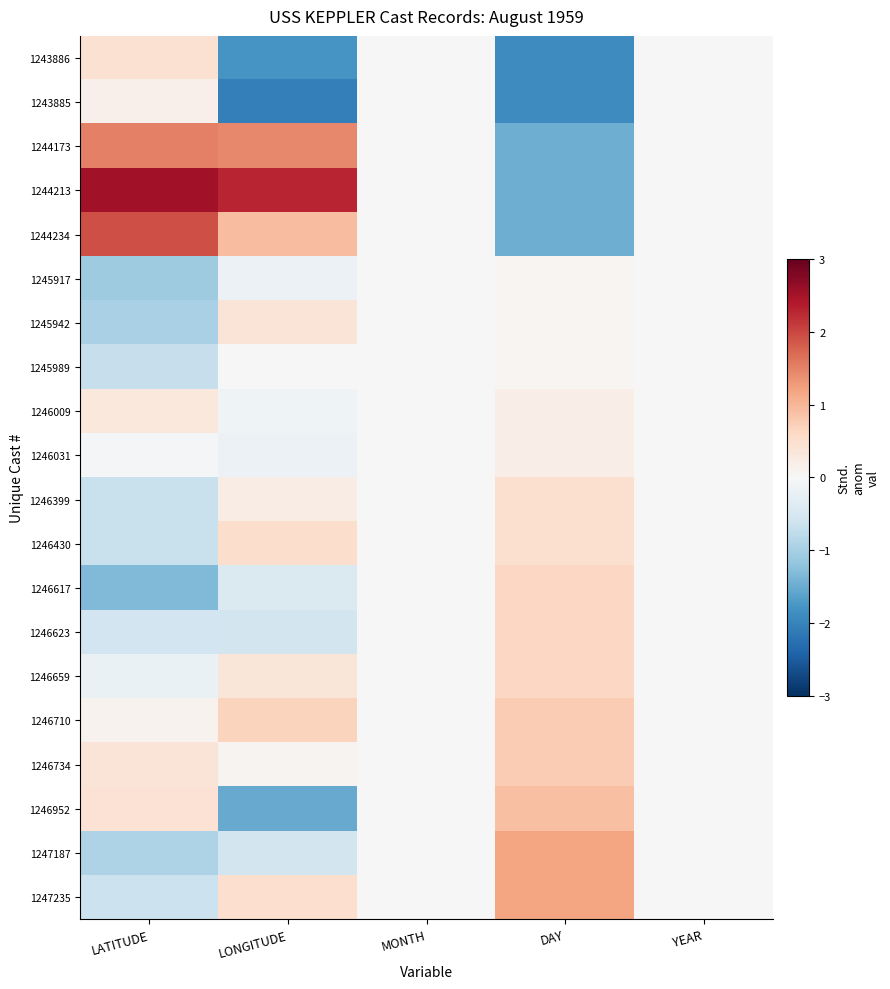

Reading left to right, extract all data points from this chart.

1243886: LATITUDE=0.5	LONGITUDE=-1.8	MONTH=0.0	DAY=-1.9	YEAR=0.0
1243885: LATITUDE=0.1	LONGITUDE=-2.1	MONTH=0.0	DAY=-1.9	YEAR=0.0
1244173: LATITUDE=1.5	LONGITUDE=1.4	MONTH=0.0	DAY=-1.5	YEAR=0.0
1244213: LATITUDE=2.5	LONGITUDE=2.3	MONTH=0.0	DAY=-1.5	YEAR=0.0
1244234: LATITUDE=1.9	LONGITUDE=0.9	MONTH=0.0	DAY=-1.5	YEAR=0.0
1245917: LATITUDE=-1.1	LONGITUDE=-0.2	MONTH=0.0	DAY=0.1	YEAR=0.0
1245942: LATITUDE=-1.0	LONGITUDE=0.4	MONTH=0.0	DAY=0.1	YEAR=0.0
1245989: LATITUDE=-0.7	LONGITUDE=-0.0	MONTH=0.0	DAY=0.1	YEAR=0.0
1246009: LATITUDE=0.3	LONGITUDE=-0.1	MONTH=0.0	DAY=0.2	YEAR=0.0
1246031: LATITUDE=-0.0	LONGITUDE=-0.2	MONTH=0.0	DAY=0.2	YEAR=0.0
1246399: LATITUDE=-0.7	LONGITUDE=0.2	MONTH=0.0	DAY=0.5	YEAR=0.0
1246430: LATITUDE=-0.7	LONGITUDE=0.5	MONTH=0.0	DAY=0.5	YEAR=0.0
1246617: LATITUDE=-1.3	LONGITUDE=-0.4	MONTH=0.0	DAY=0.6	YEAR=0.0
1246623: LATITUDE=-0.6	LONGITUDE=-0.5	MONTH=0.0	DAY=0.6	YEAR=0.0
1246659: LATITUDE=-0.2	LONGITUDE=0.4	MONTH=0.0	DAY=0.6	YEAR=0.0
1246710: LATITUDE=0.1	LONGITUDE=0.7	MONTH=0.0	DAY=0.8	YEAR=0.0
1246734: LATITUDE=0.4	LONGITUDE=0.1	MONTH=0.0	DAY=0.8	YEAR=0.0
1246952: LATITUDE=0.4	LONGITUDE=-1.5	MONTH=0.0	DAY=0.9	YEAR=0.0
1247187: LATITUDE=-0.9	LONGITUDE=-0.5	MONTH=0.0	DAY=1.2	YEAR=0.0
1247235: LATITUDE=-0.6	LONGITUDE=0.5	MONTH=0.0	DAY=1.2	YEAR=0.0